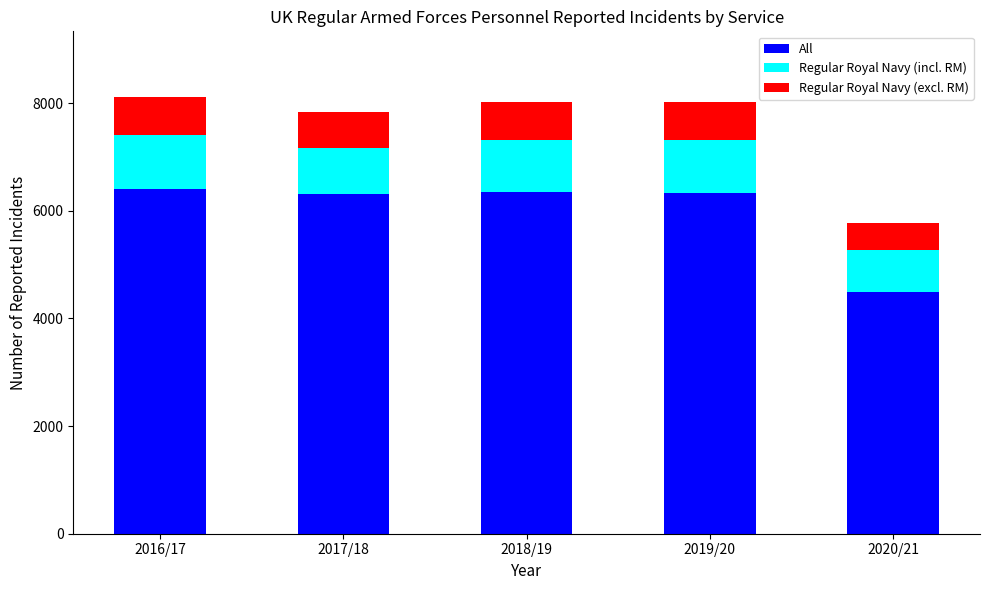

What is the total value across all series at 2016/17?

8119